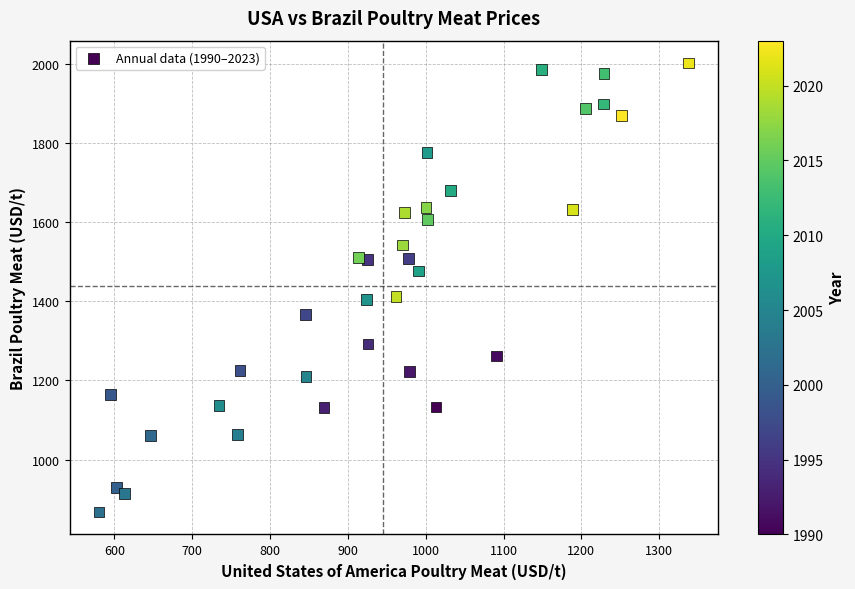

What is the range of Y values (max minus min)?

1133.6